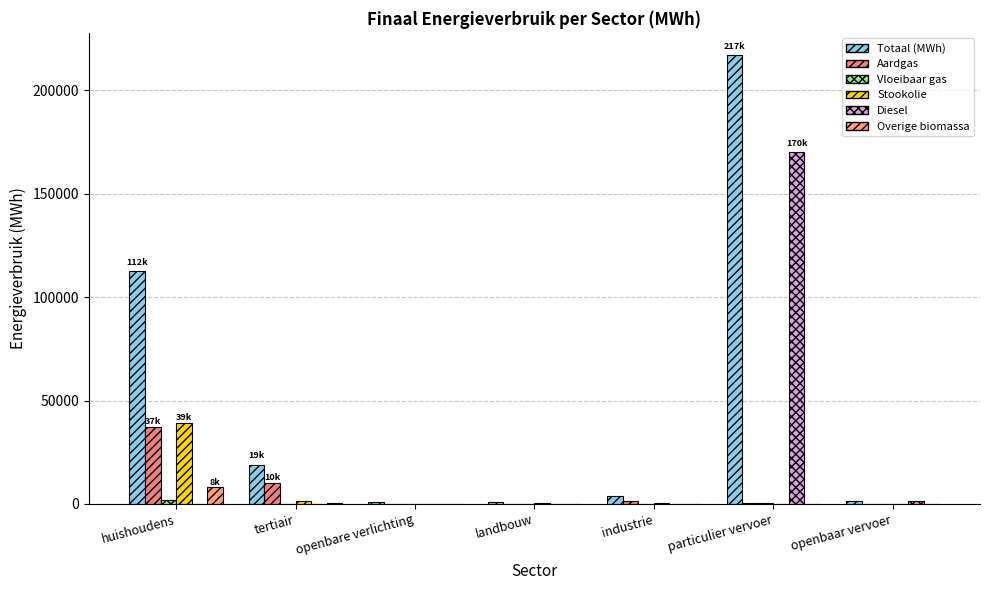

What is the difference between the second highest and second lowest values in the Overige biomassa series?

332.9